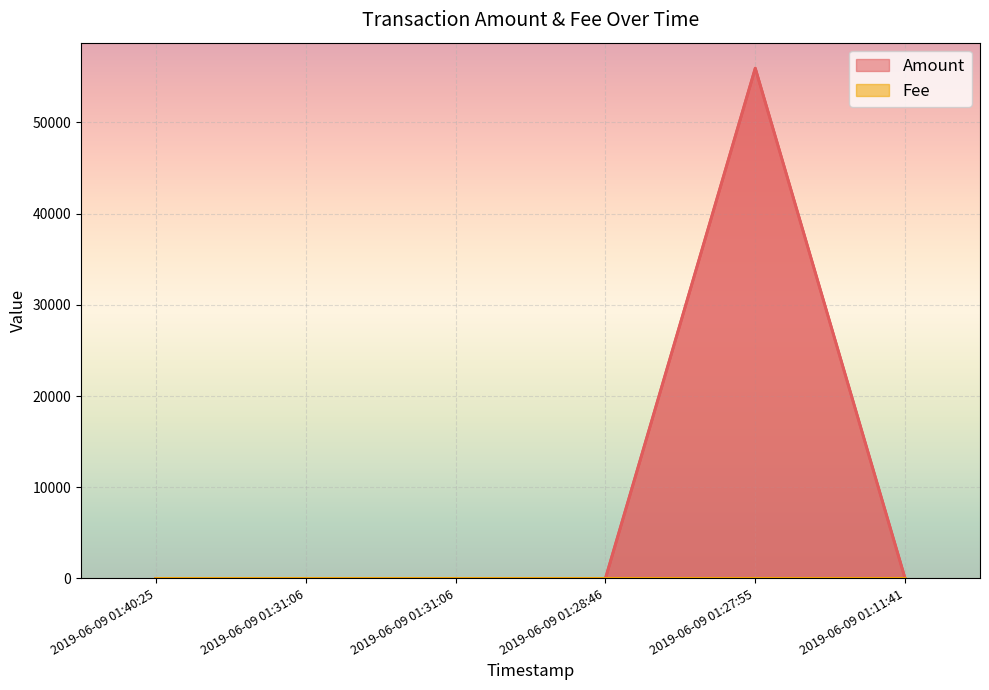

The Fee series shows 0.0 at 2019-06-09 01:31:06. True or false?

True